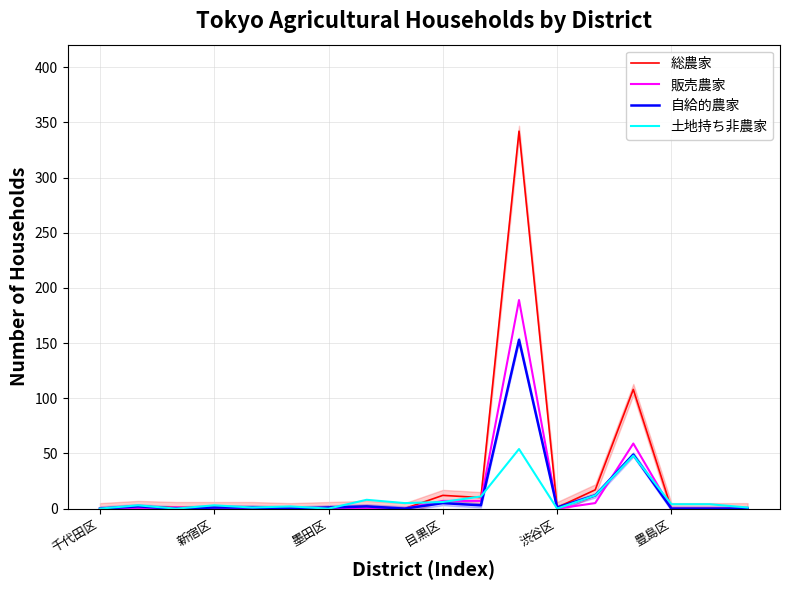

How many distinct data groups are displayed?

4